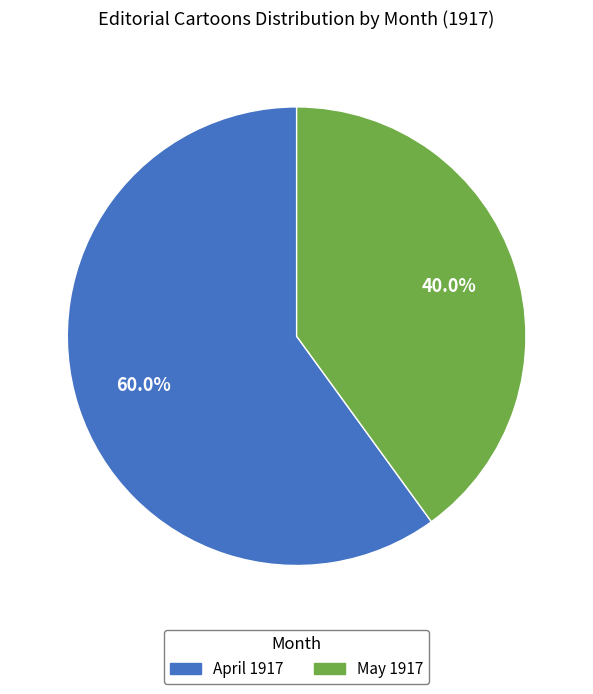

Count the number of slices in the pie.

2